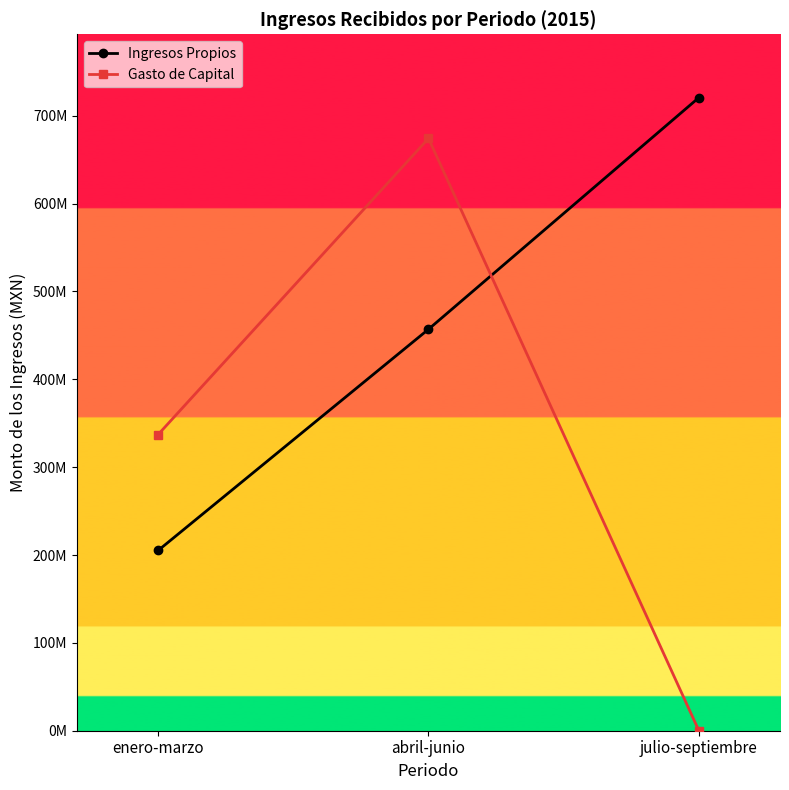

Which category has the highest value across all series?

julio-septiembre